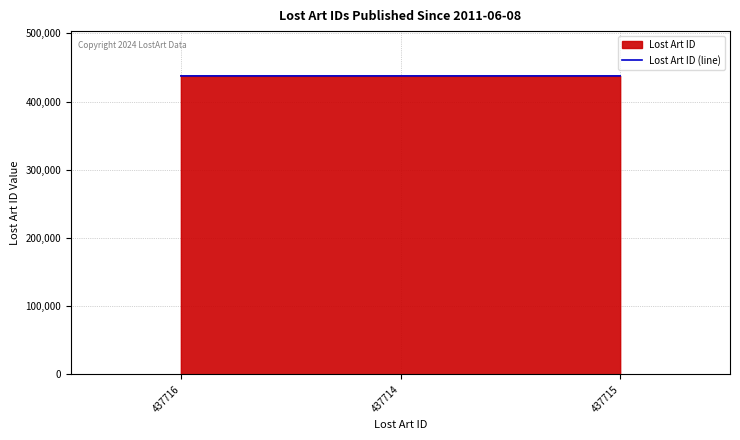

What is the difference between the second highest and minimum values?

1